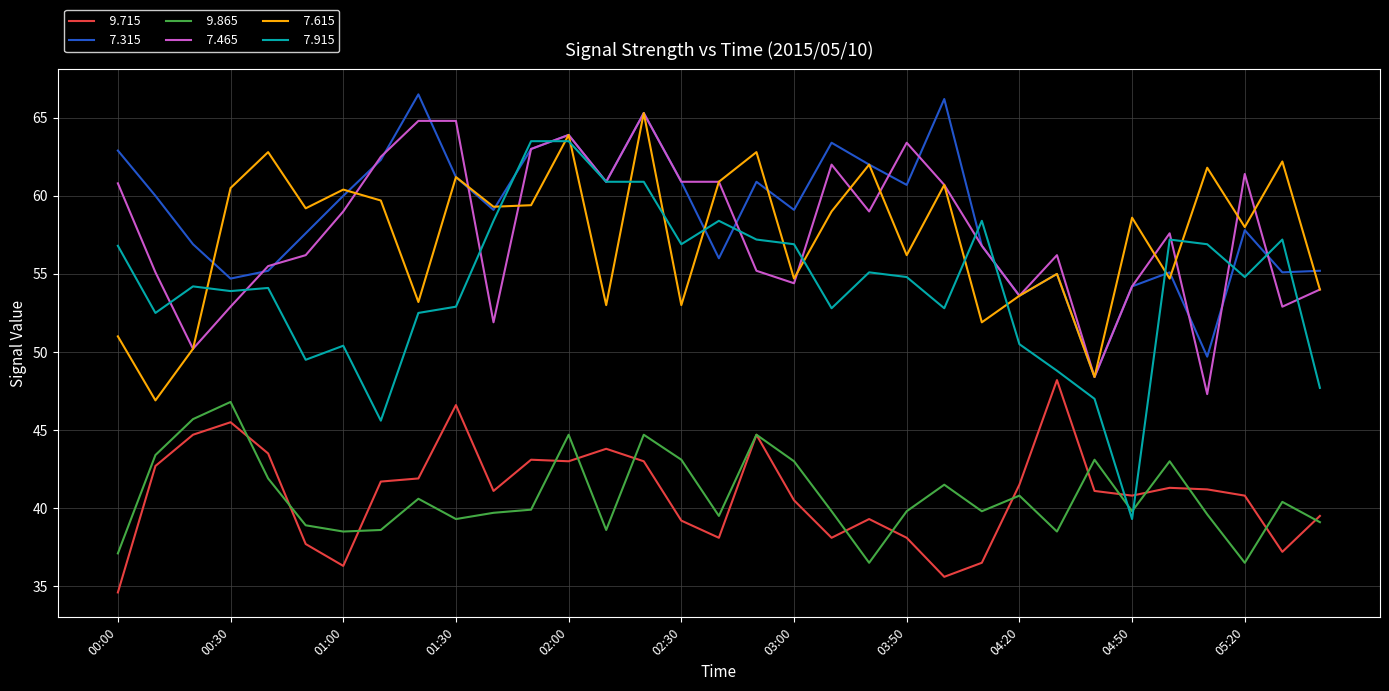

Does the chart display data point markers on the line(s)?

No